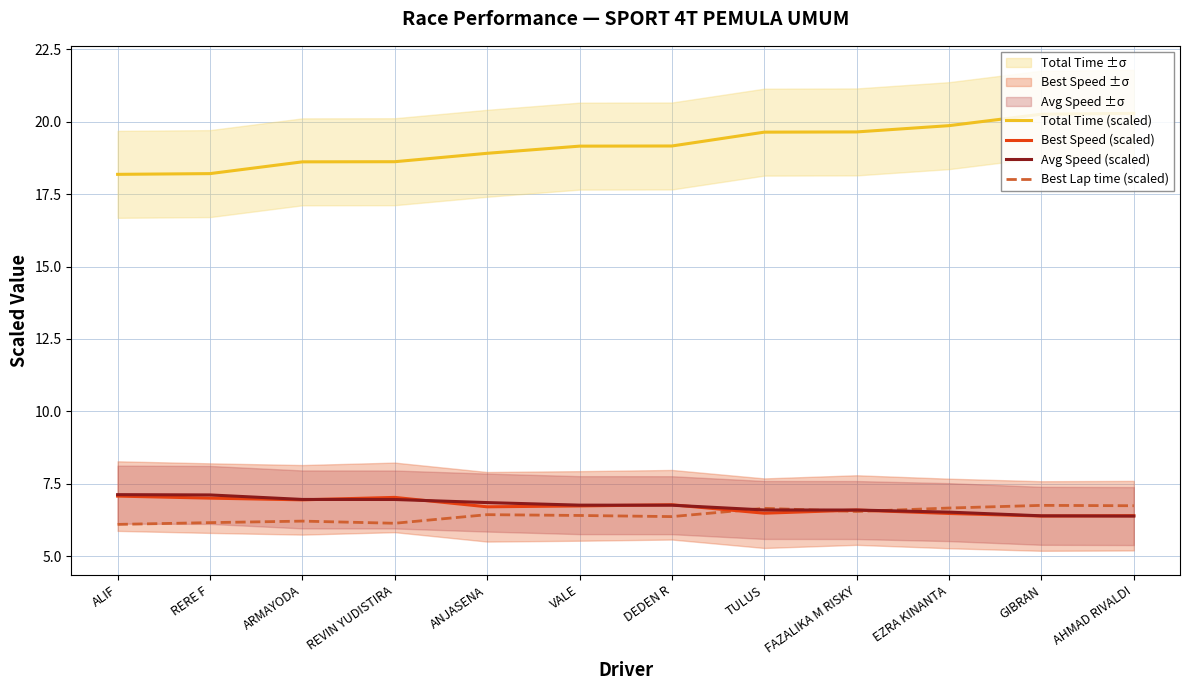

How many interior local peaks does the Best Speed (scaled) series have?

3